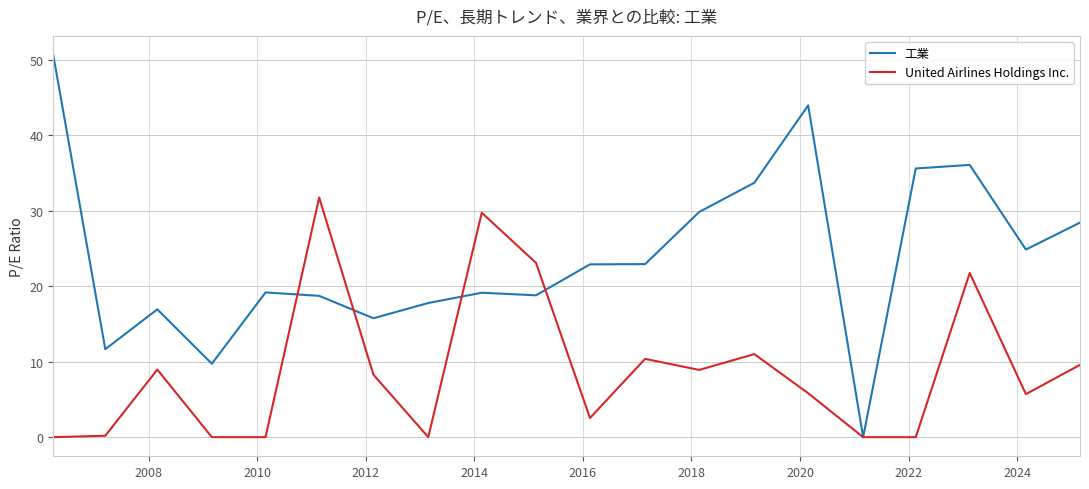

Rank the series by their average value, from highest to lowest.

工業, United Airlines Holdings Inc.